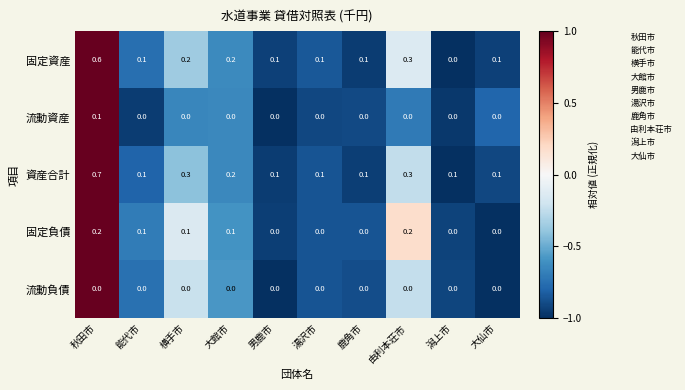

How many 固定資産 values are between 0 and 1?

10